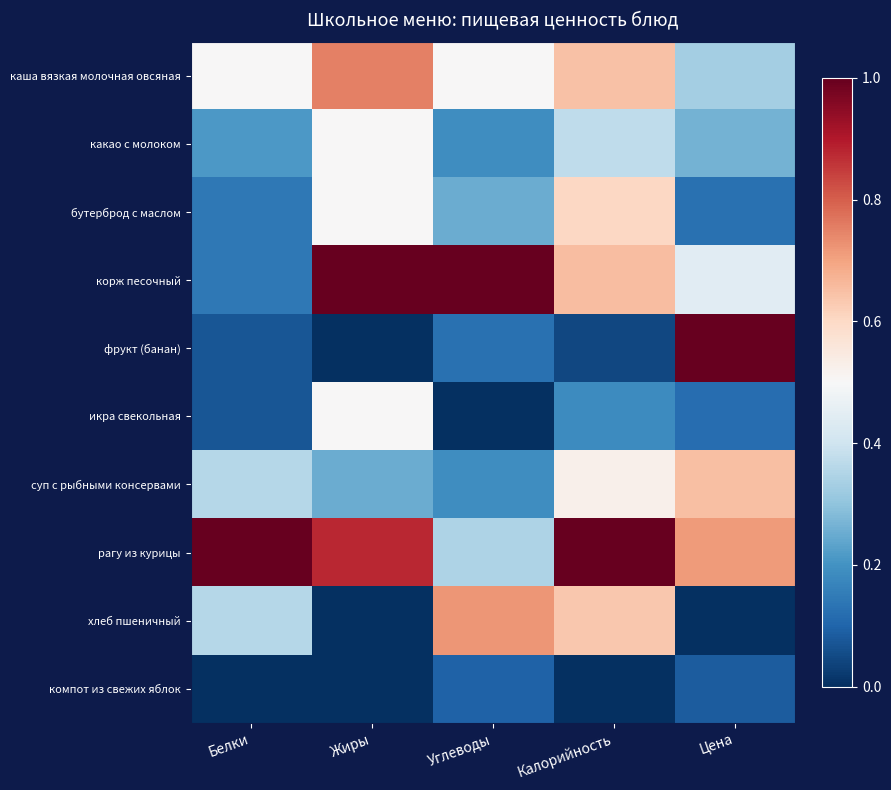

Between Углеводы and Белки, which is larger?

Углеводы